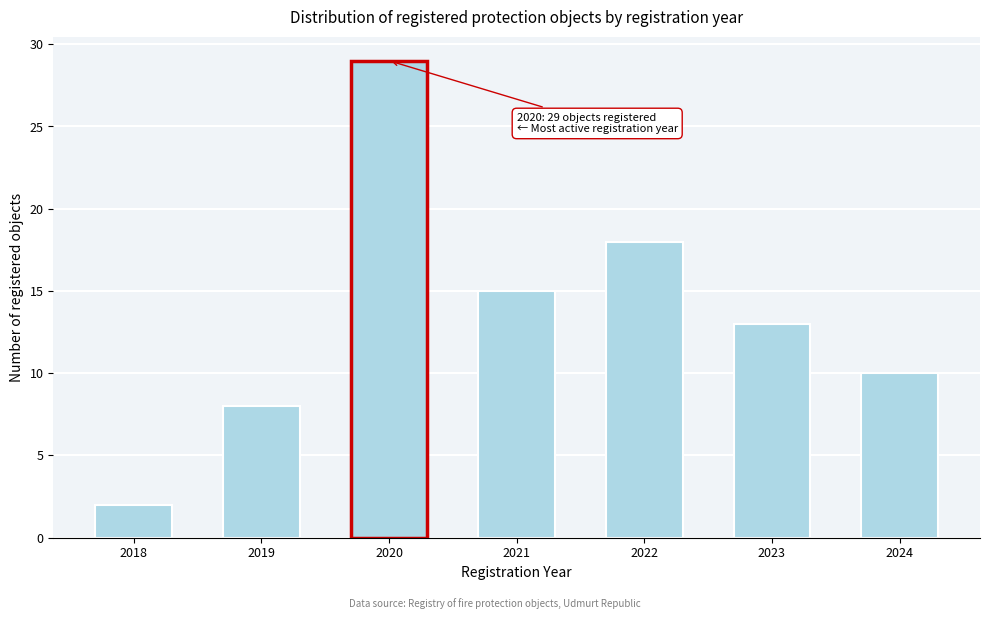

Reading left to right, what are all the values shown in this chart?

2018=2	2019=8	2020=29	2021=15	2022=18	2023=13	2024=10